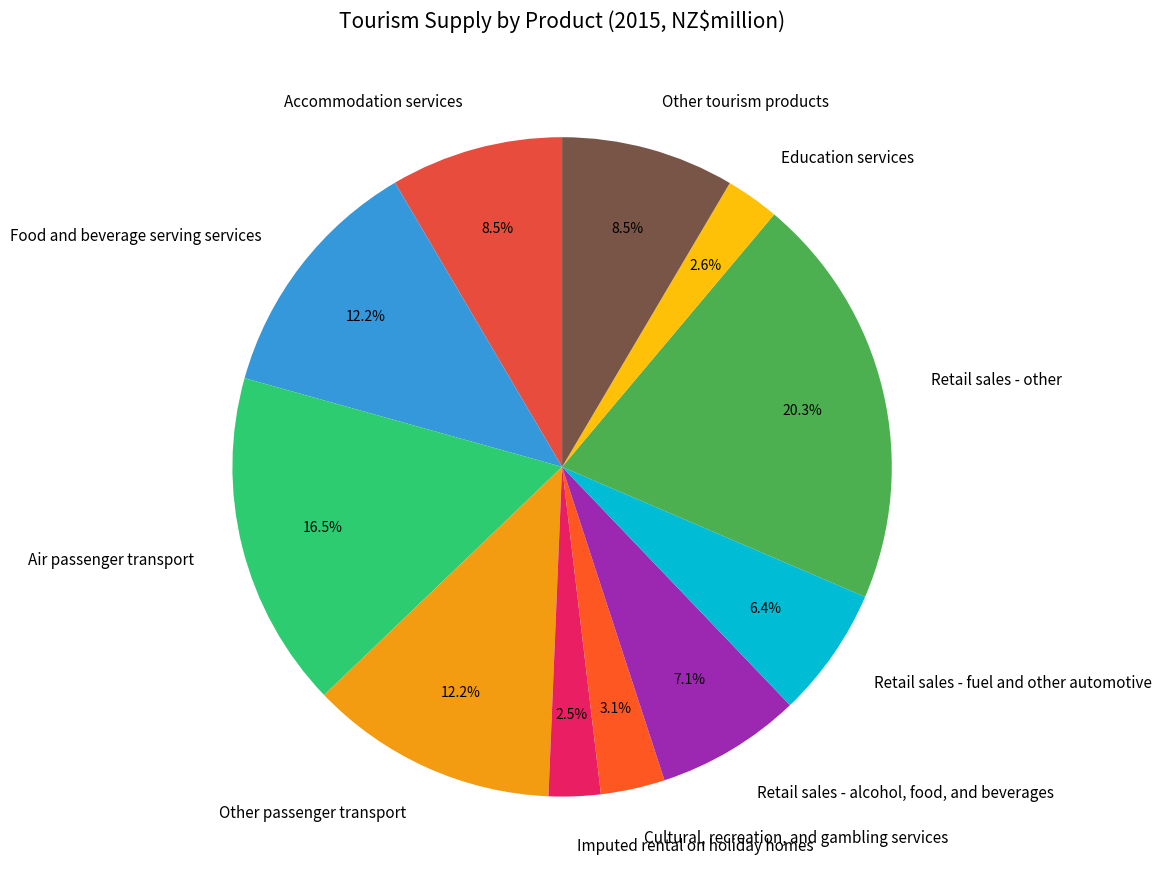

Approximately how many times larger is the value at Cultural, recreation, and gambling services compared to Retail sales - alcohol, food, and beverages?

0.4